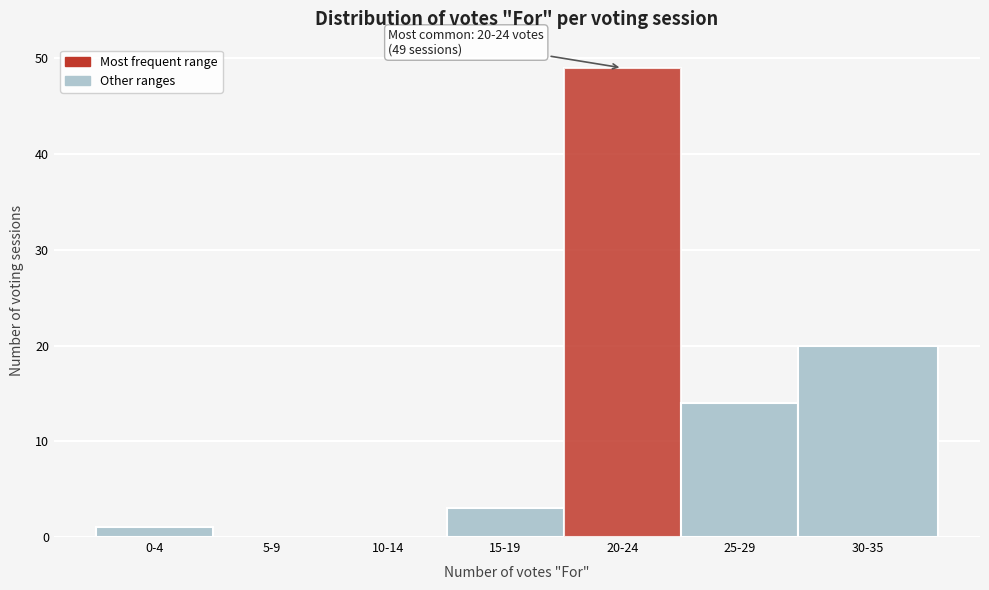

Reading left to right, what are all the values shown in this chart?

0-4=1	5-9=0	10-14=0	15-19=3	20-24=49	25-29=14	30-35=20